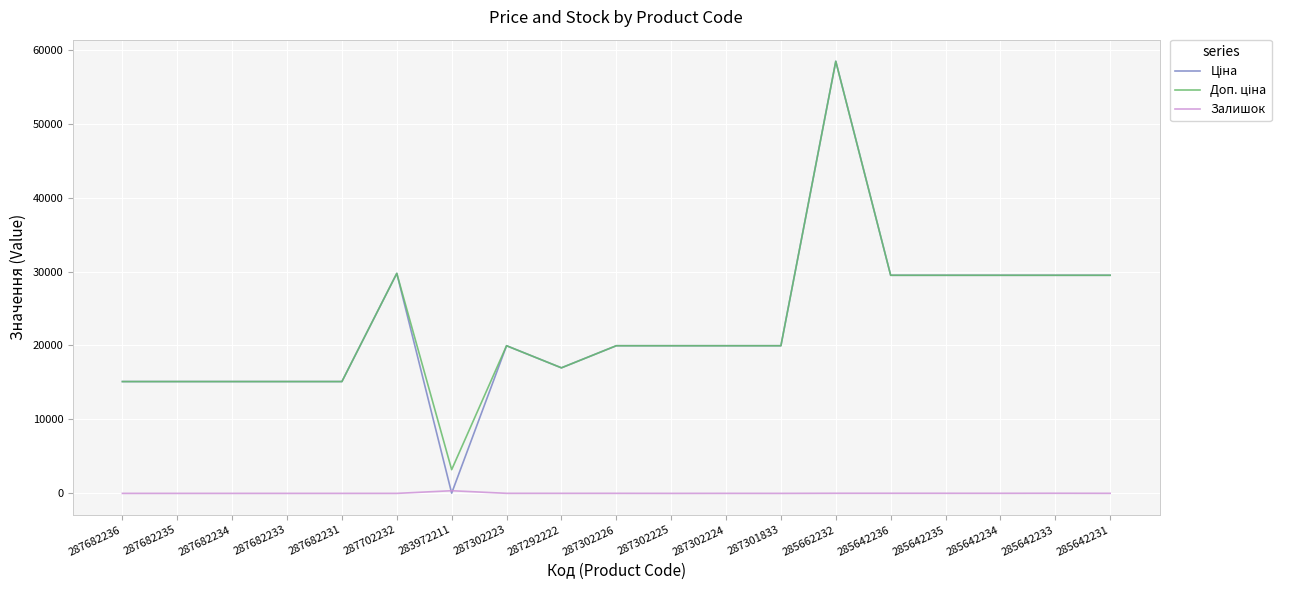

Is this an area chart (filled region under the line)?

No